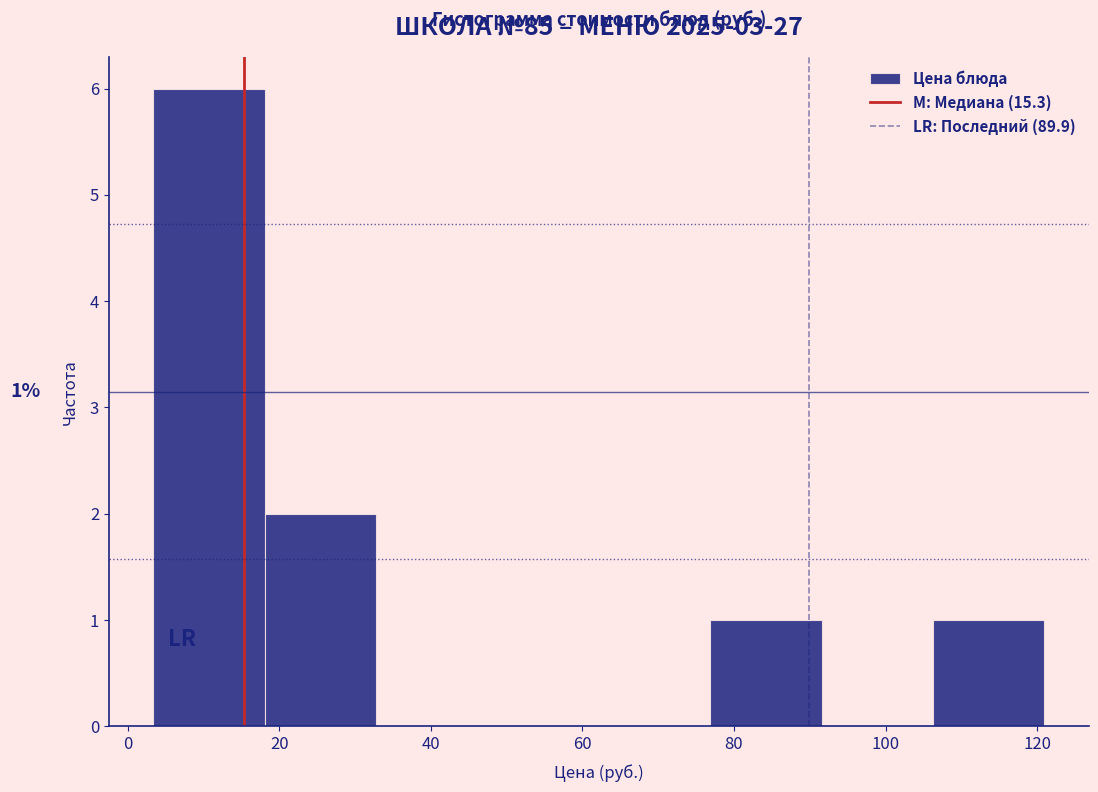

Over which range of the x-axis is the bar tallest?

4 to 18